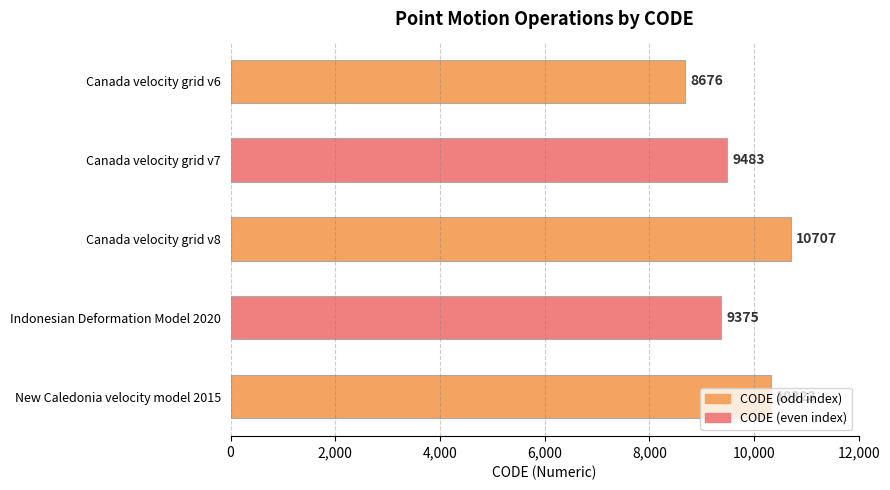

Rank the categories by value from lowest to highest.

Canada velocity grid v6, Indonesian Deformation Model 2020, Canada velocity grid v7, New Caledonia velocity model 2015, Canada velocity grid v8